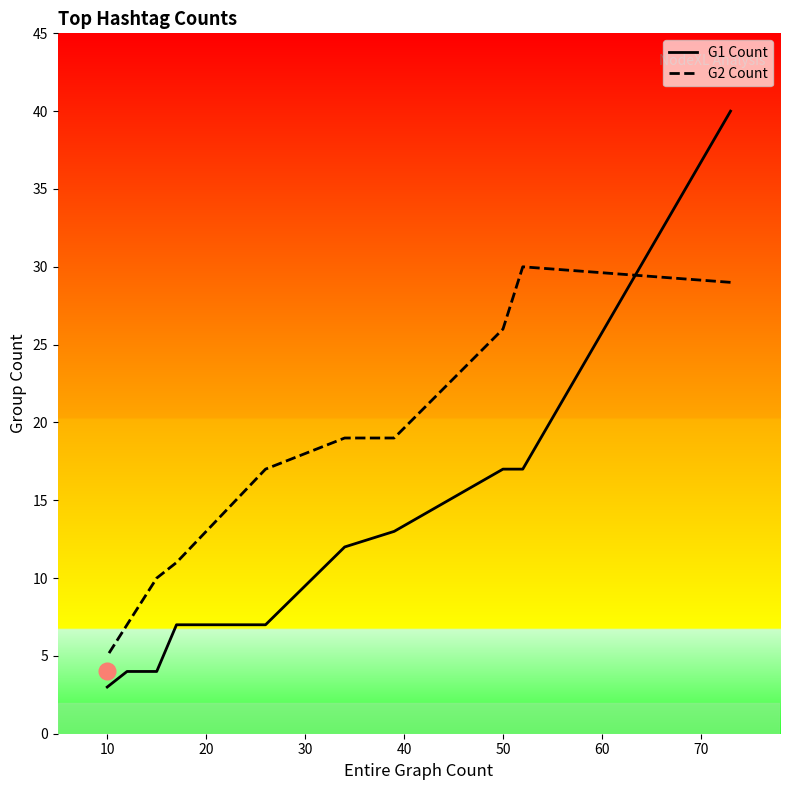

What are all the series names shown in the legend?

G1 Count, G2 Count